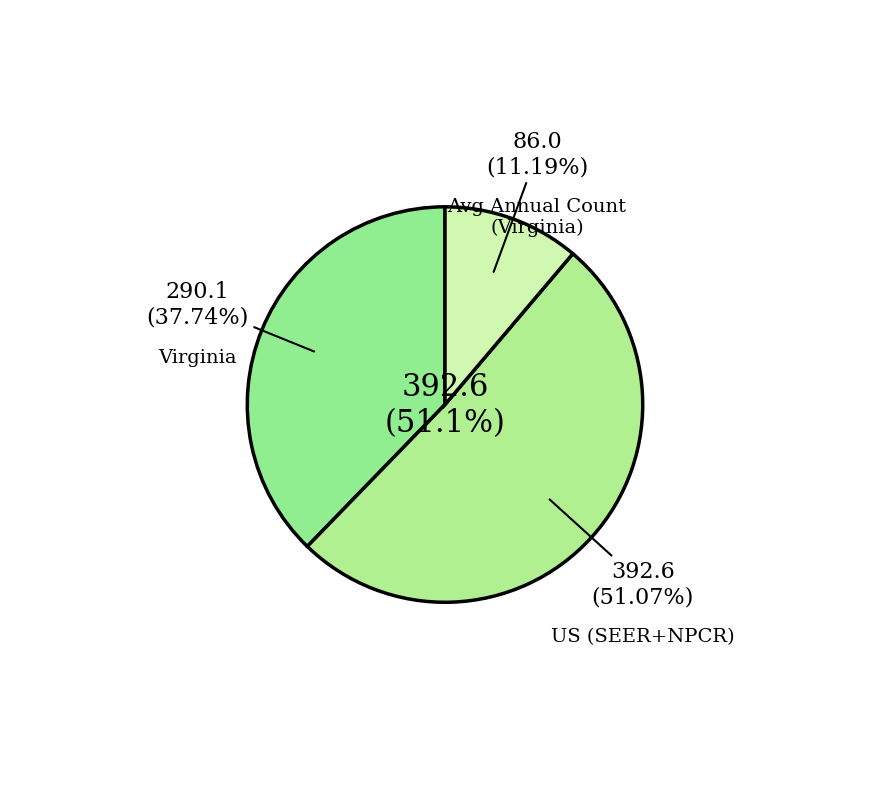

To the nearest percent, what is the difference between the largest and smallest slice percentages?

40%